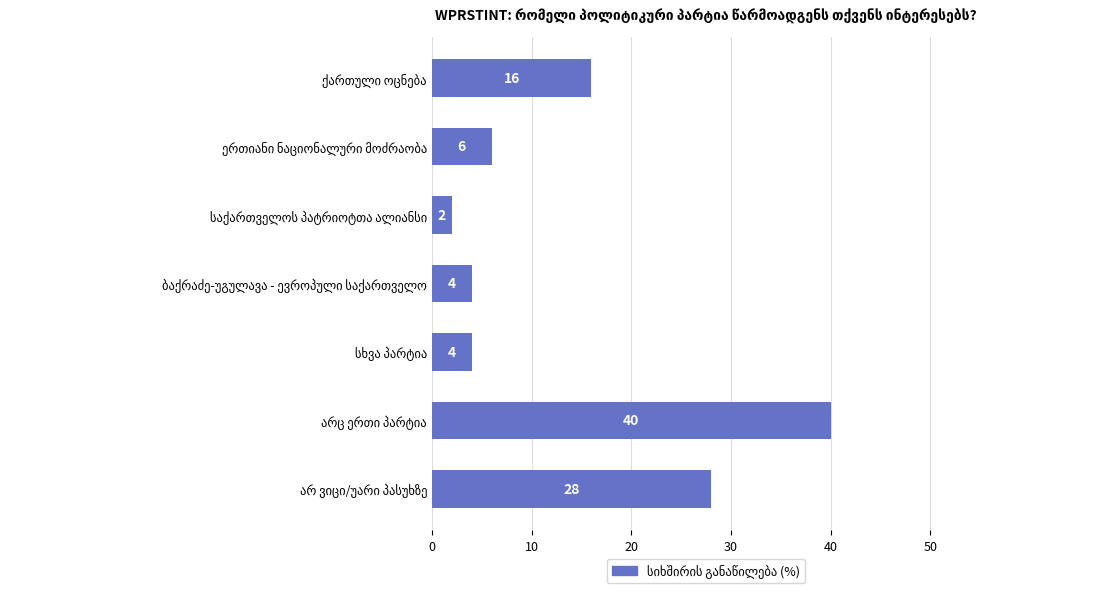

What is the average value?

14